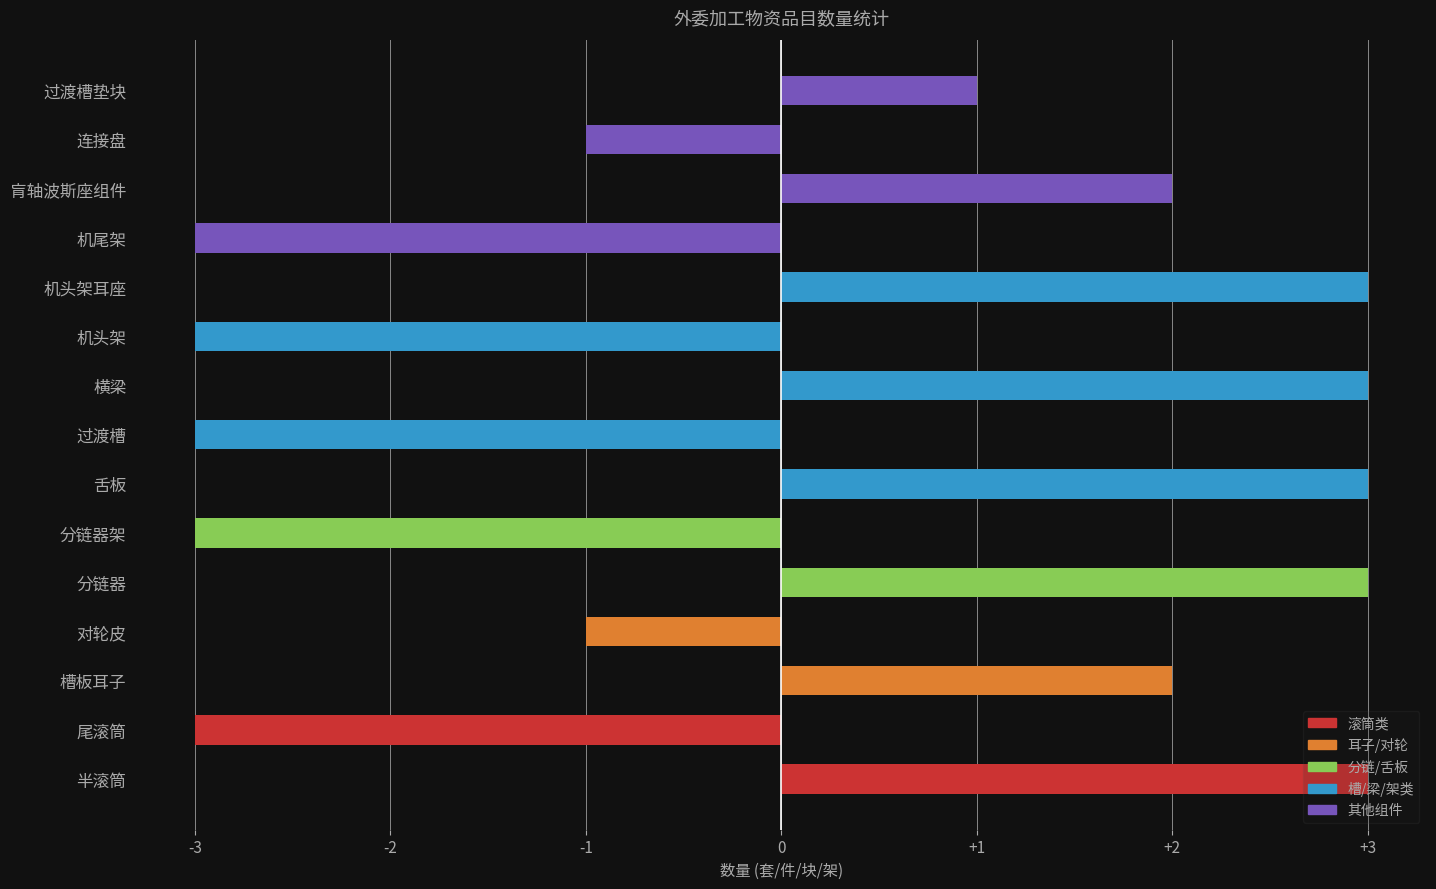

What is the maximum value shown in the chart?

3